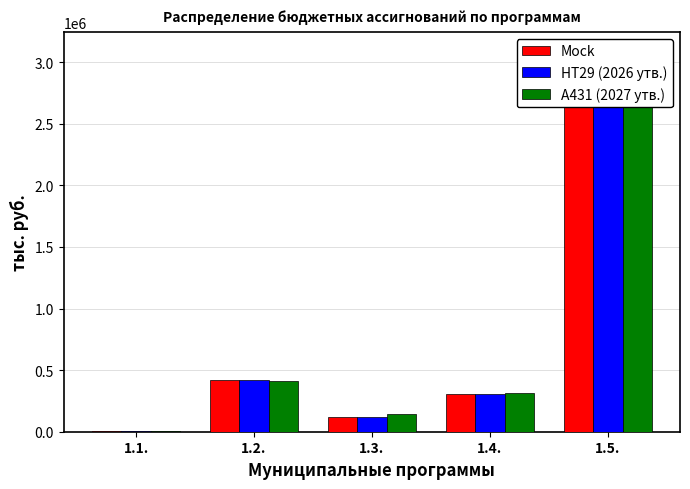

Is it true that HT29 (2026 утв.) equals 168756.4 at 1.3.?

False